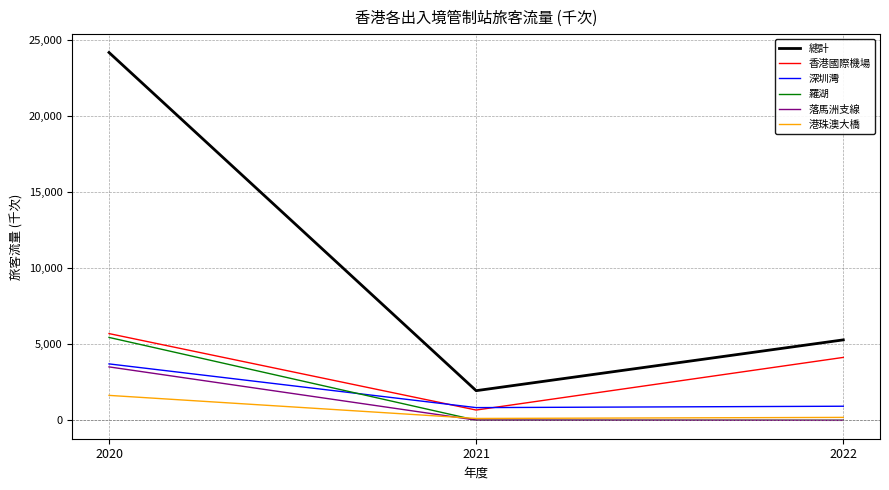

Is it true that 羅湖 equals 10 at 2021?

True